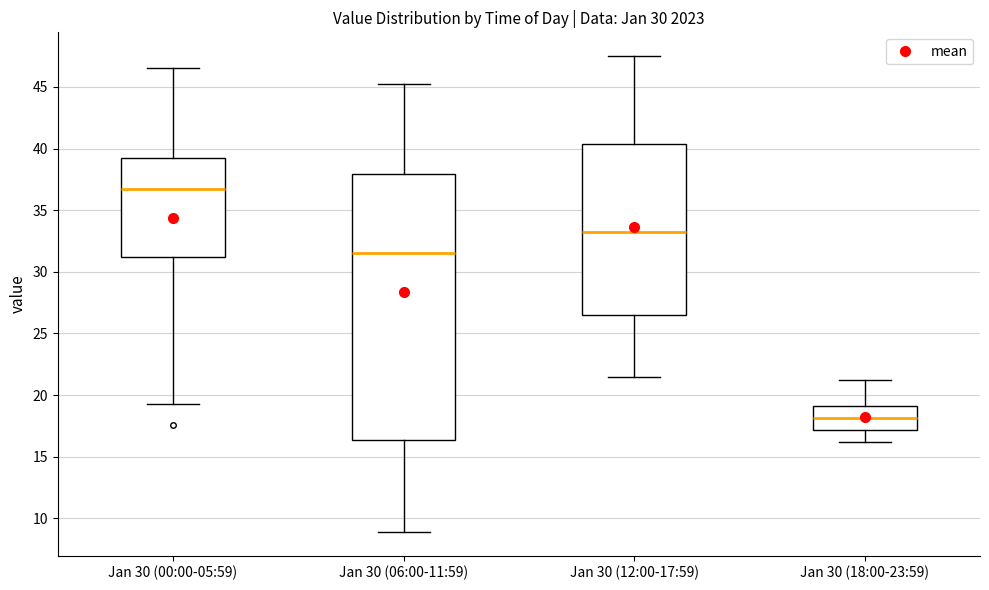

Reading left to right, transcribe this box plot: for each box, give where its median line is, the range the box spans, and where its two whiskers end, as read against the y-axis. The values are not printed on the chart, so give them approximately, as read against the axis.

Jan 30 (00:00-05:59): median 36.5, box 31.0 to 39.0, whiskers 19.5 to 46.5
Jan 30 (06:00-11:59): median 31.5, box 16.5 to 38.0, whiskers 9.0 to 45.0
Jan 30 (12:00-17:59): median 33.5, box 26.5 to 40.5, whiskers 21.5 to 47.5
Jan 30 (18:00-23:59): median 18.0, box 17.0 to 19.0, whiskers 16.0 to 21.0